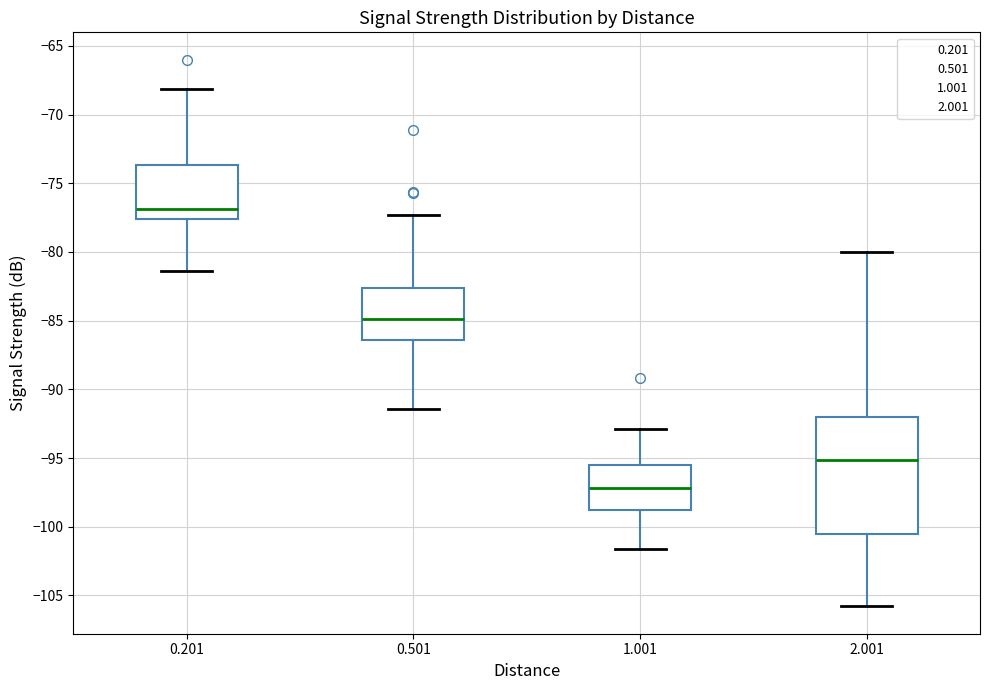

Reading left to right, transcribe this box plot: for each box, give where its median line is, the range the box spans, and where its two whiskers end, as read against the y-axis. The values are not printed on the chart, so give them approximately, as read against the axis.

0.201: median -77.0, box -77.5 to -73.5, whiskers -81.5 to -68.0
0.501: median -85.0, box -86.5 to -82.5, whiskers -91.5 to -77.5
1.001: median -97.0, box -99.0 to -95.5, whiskers -101.5 to -93.0
2.001: median -95.0, box -100.5 to -92.0, whiskers -106.0 to -80.0